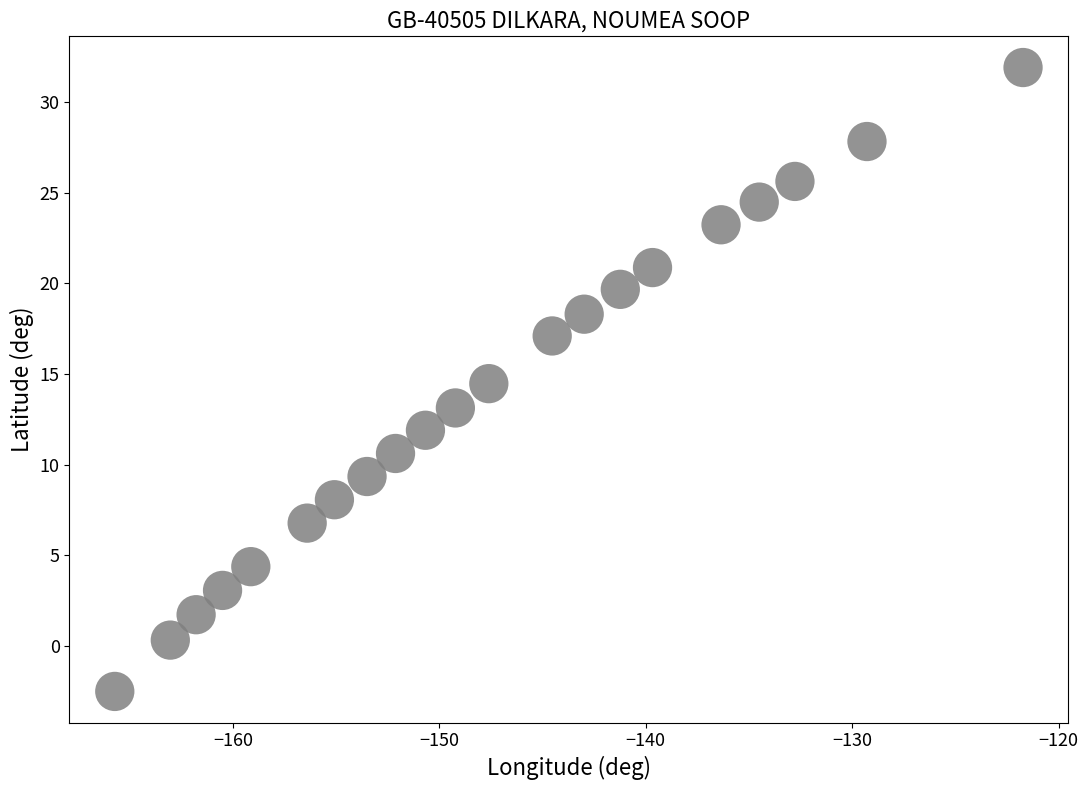

What Y value in the scatter plot is closest to 14?

14.5